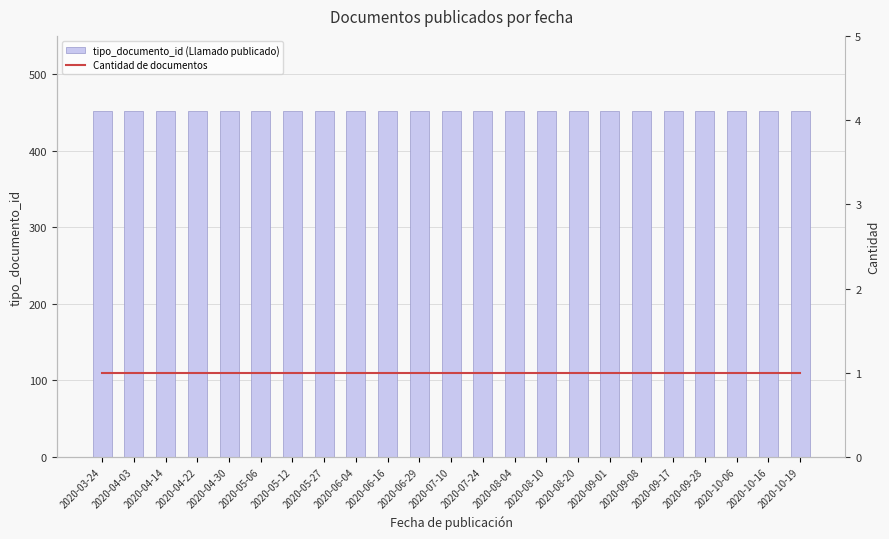

Does the chart contain stacked bars?

No